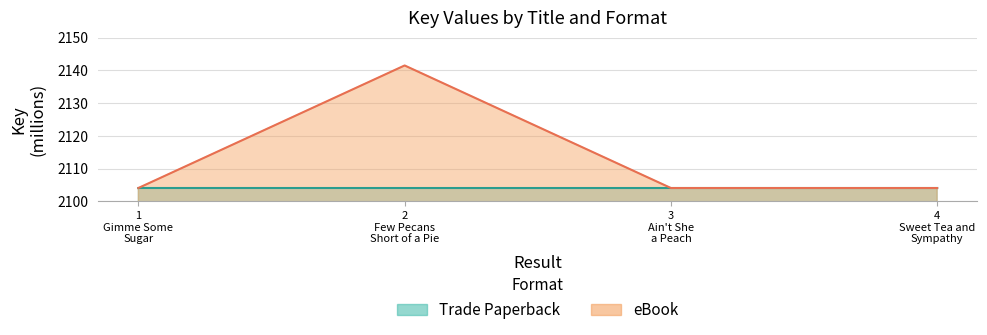

Reading left to right, extract all data points from this chart.

2104.1	2141.5	2104.1	2104.1